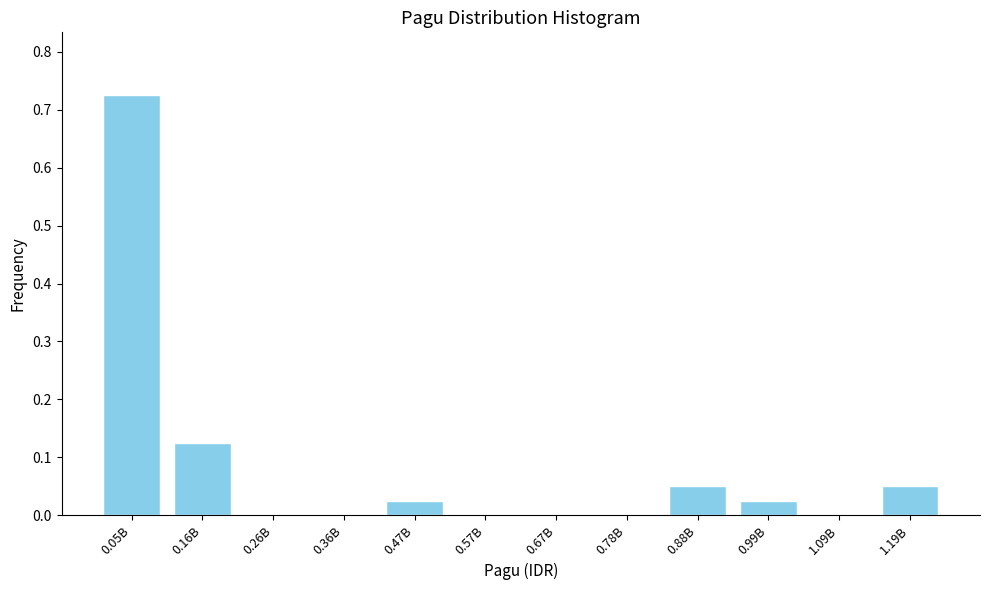

Which category has the highest value across all series?

0.05B